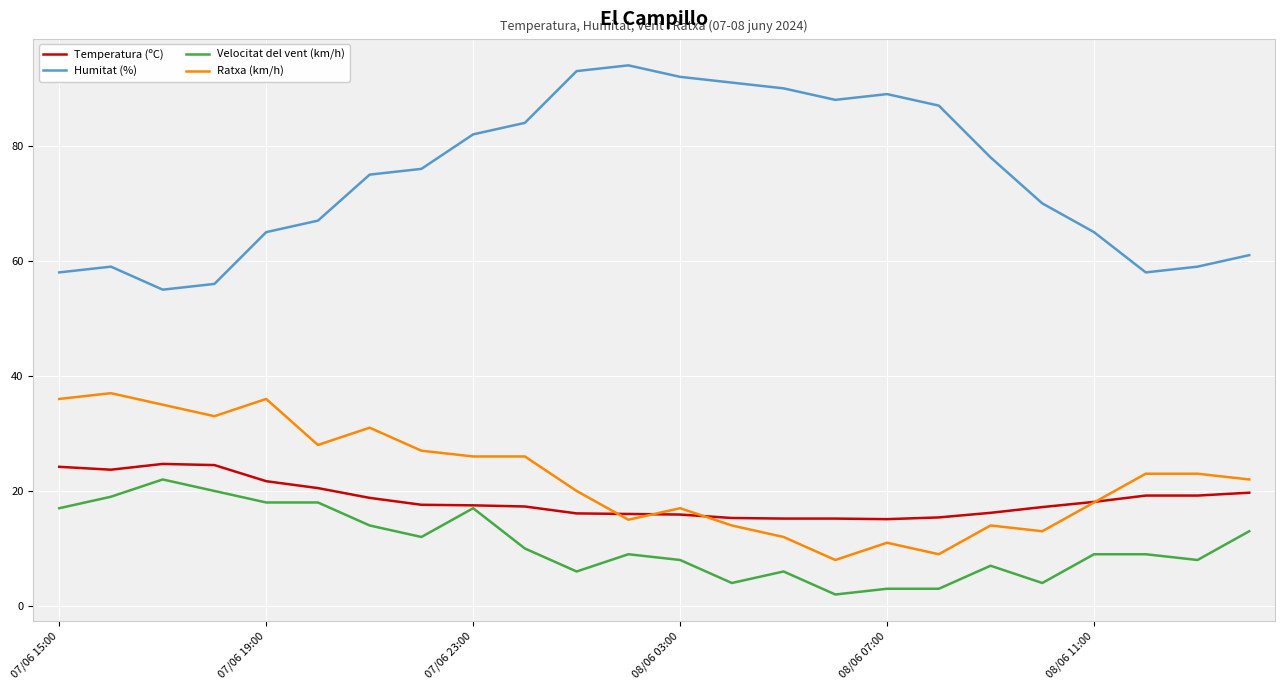

What is the minimum value for Ratxa (km/h)?

8.0